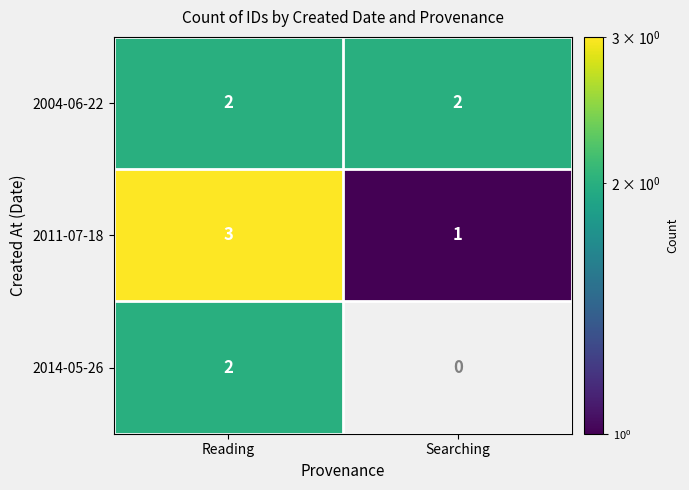

At which category is the sum across all series the highest?

Reading